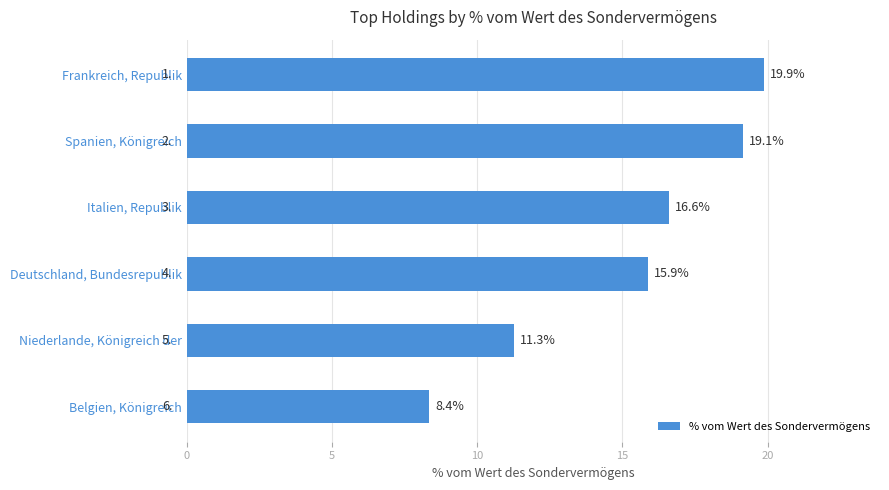

True or false: the data shows 15.9 at Deutschland, Bundesrepublik.

True